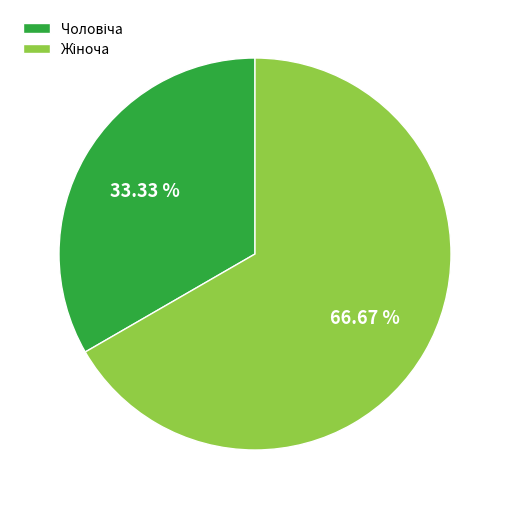

Is there any slice that represents more than half of the pie?

Yes